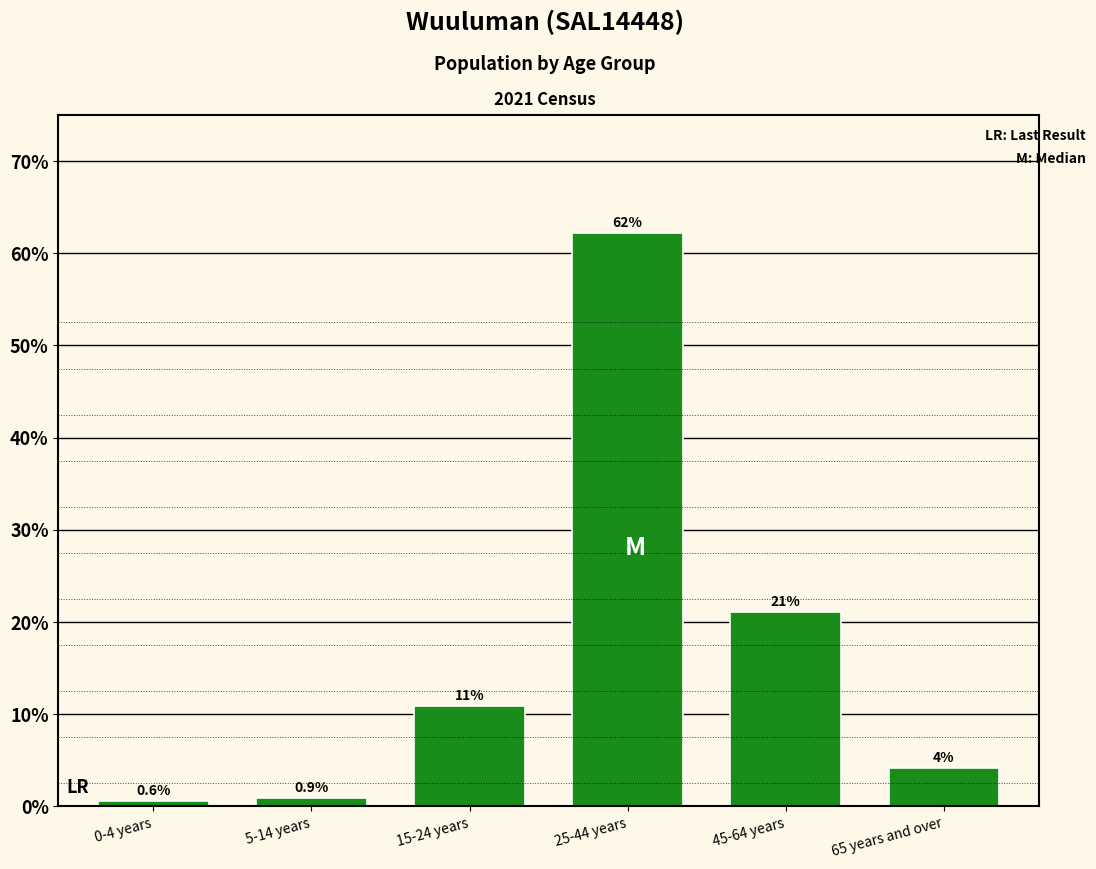

Reading left to right, what are all the values shown in this chart?

0-4 years=0.6	5-14 years=0.9	15-24 years=10.9	25-44 years=62.3	45-64 years=21.1	65 years and over=4.2